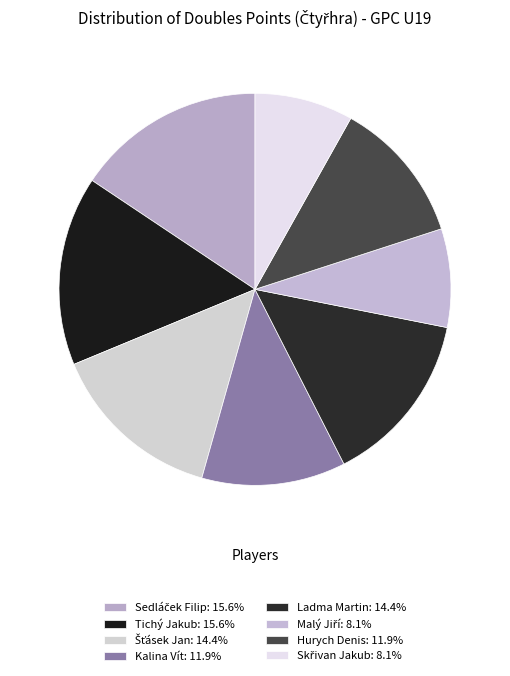

How many slices are in this pie chart?

8